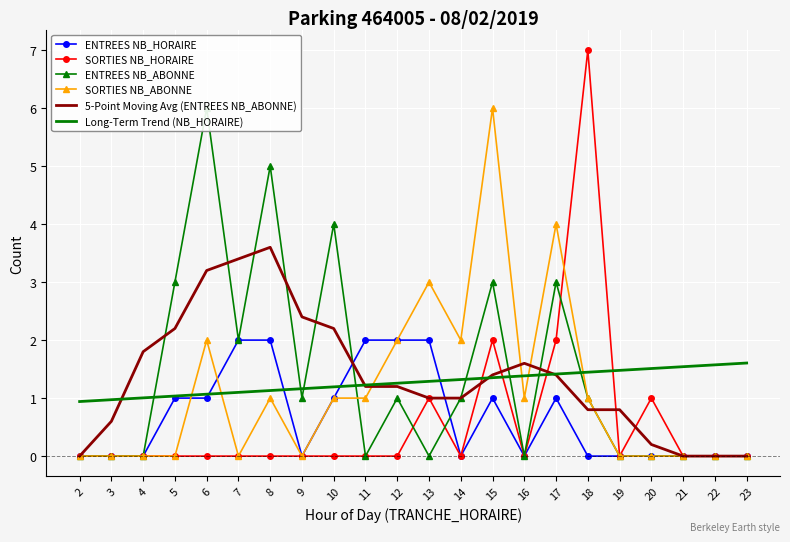

True or false: ENTREES NB_HORAIRE has a value of 0.2 at 17.

False